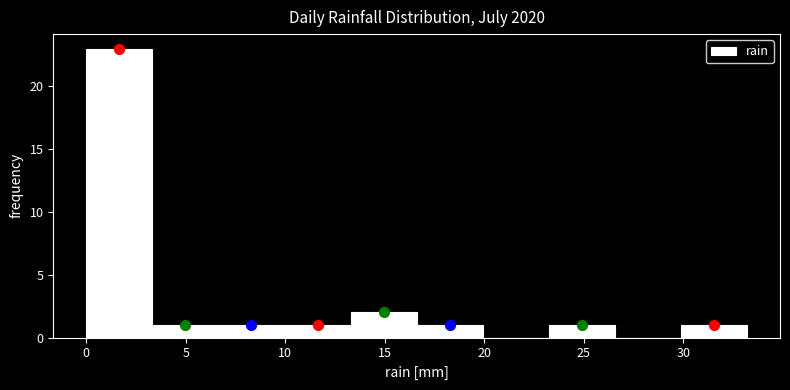

Which range on the x-axis has the tallest bar?

0.0 to 3.5